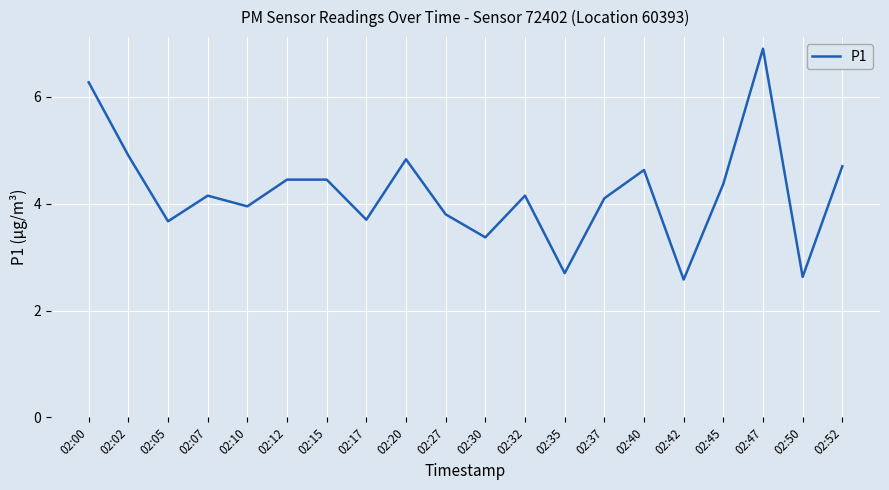

How many lines are shown in the chart?

1